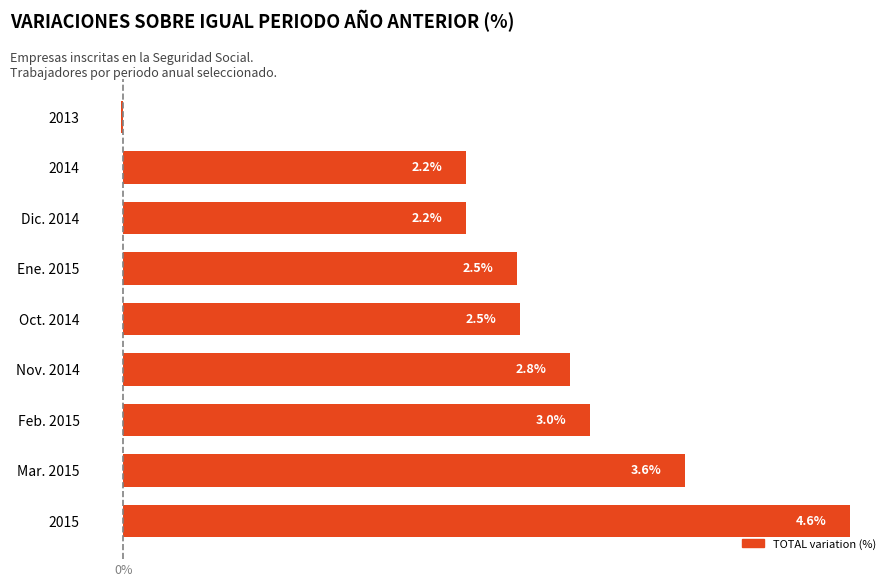

Which has a higher value, 2013 or Dic. 2014?

Dic. 2014